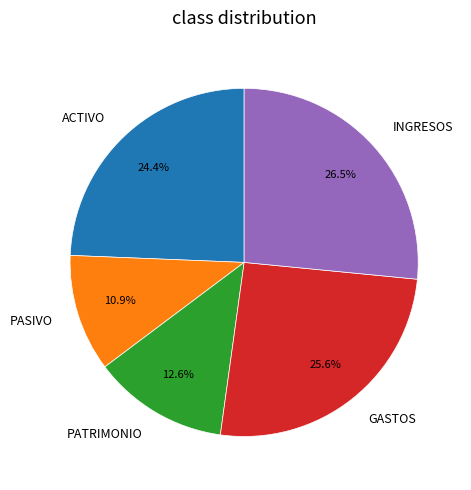

Do INGRESOS and PATRIMONIO together represent more than half of the pie?

No